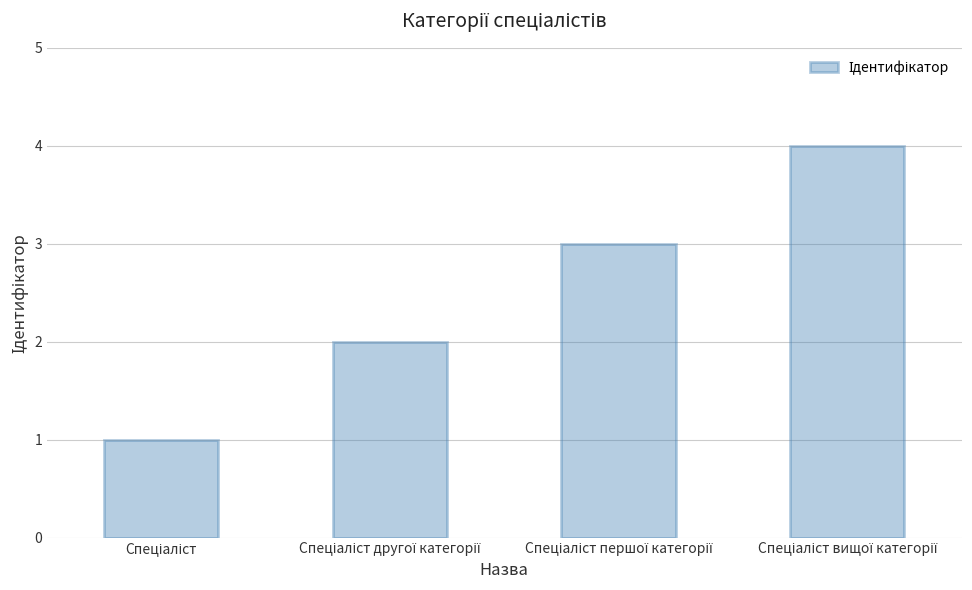

What is the sum of all values?

10